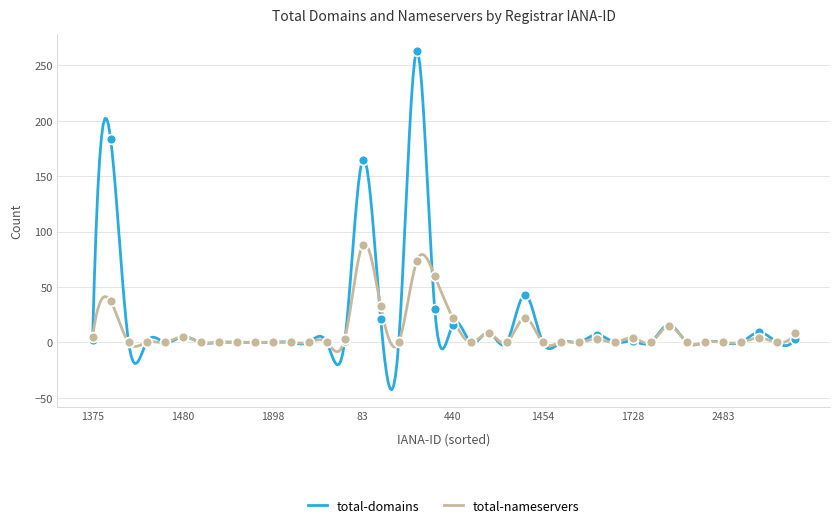

Which series reaches the minimum Y coordinate?

total-domains